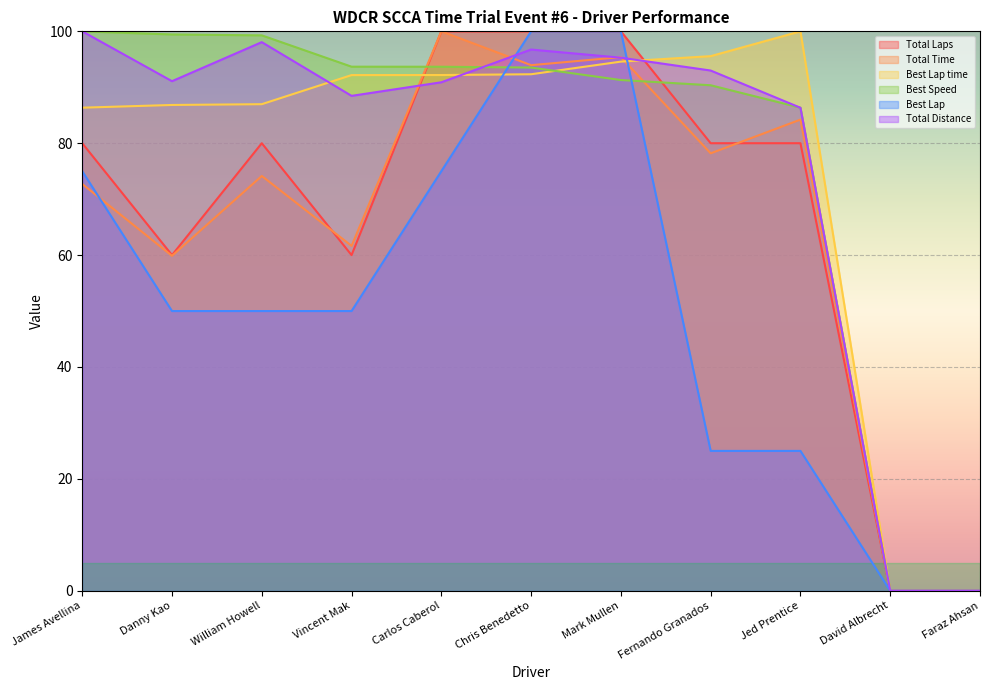

What is the maximum value for Total Laps?

100.0